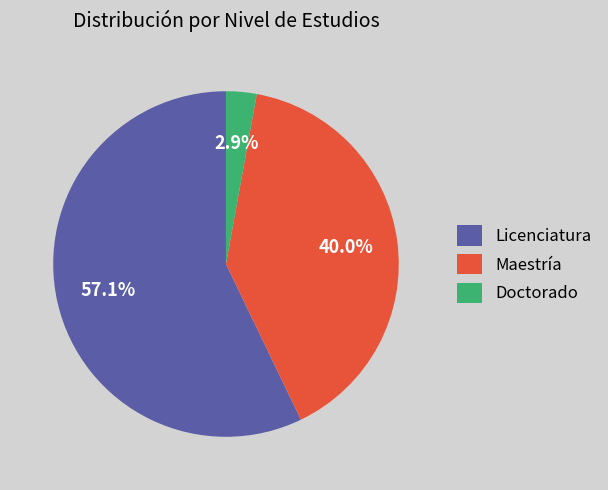

Approximately how many times larger is the value at Licenciatura compared to Maestría?

1.4